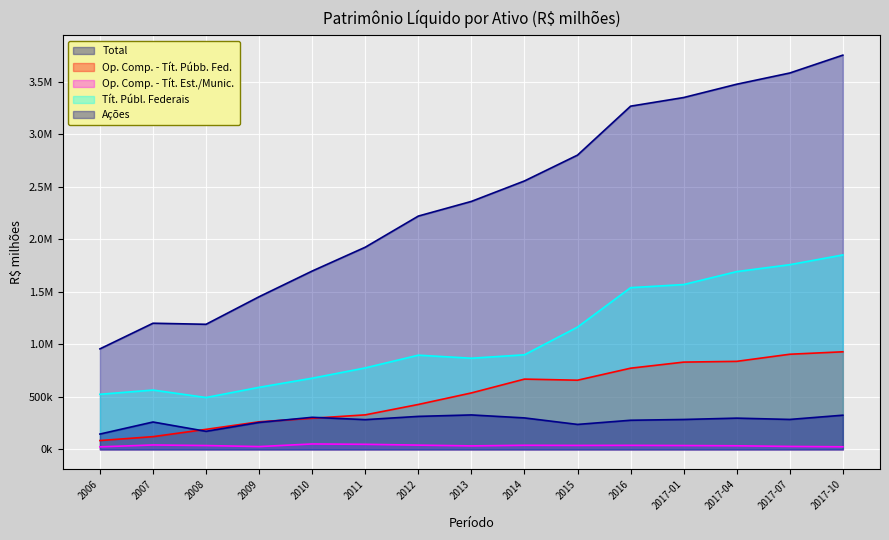

At 2013, list the series in order from smallest to largest.

Op. Comp. - Tít. Est./Munic., Ações, Op. Comp. - Tít. Púbb. Fed., Tít. Públ. Federais, Total